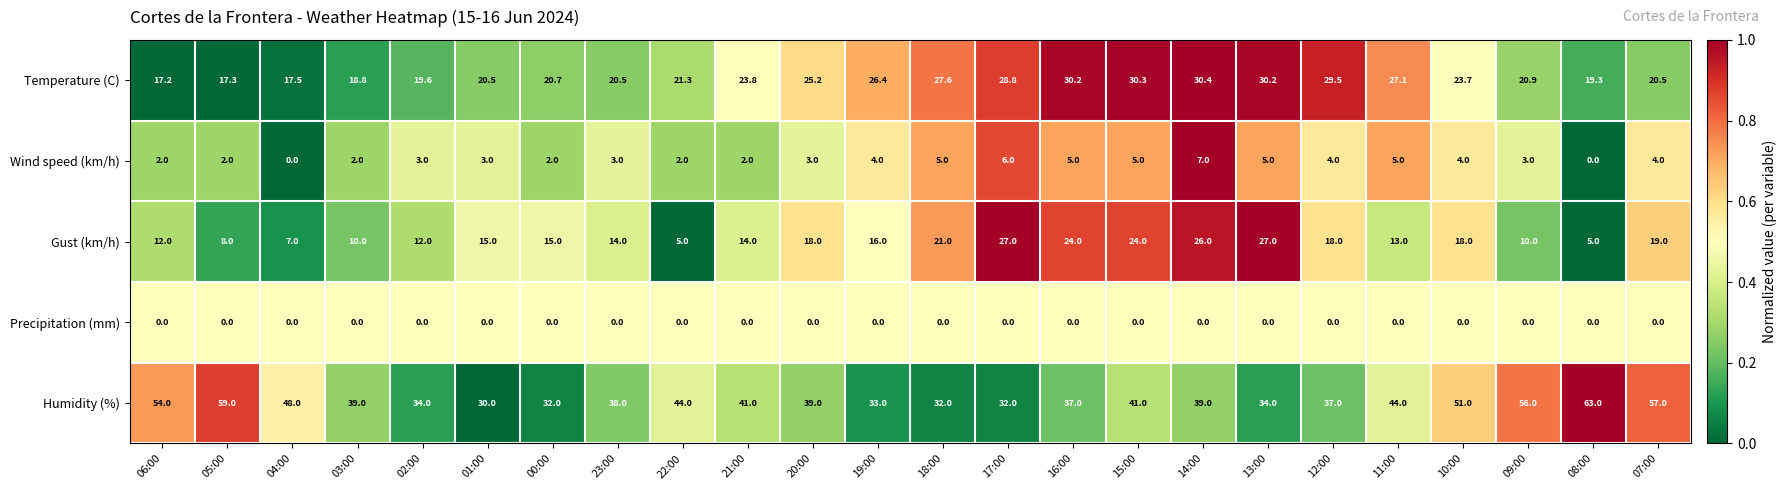

What is the lowest value of the Temperature (C) series?

17.2